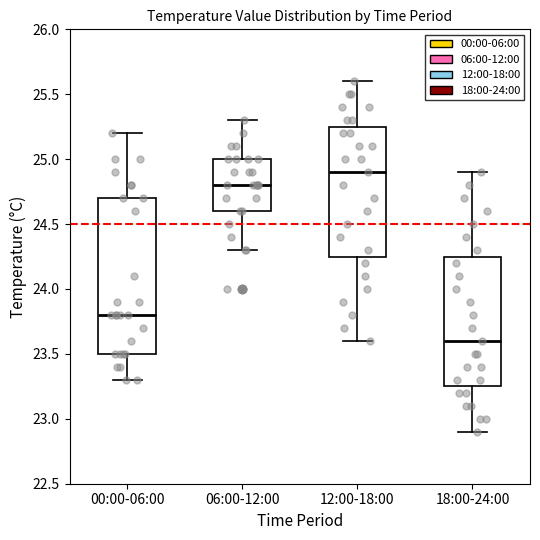

Reading left to right, read every box against the y-axis: the position of its median line, the range the box covers, and the ends of its whiskers. The values are not printed on the chart, so give them approximately, as read against the axis.

00:00-06:00: median 23.80, box 23.50 to 24.70, whiskers 23.30 to 25.20
06:00-12:00: median 24.80, box 24.60 to 25.00, whiskers 24.30 to 25.30
12:00-18:00: median 24.90, box 24.25 to 25.25, whiskers 23.60 to 25.60
18:00-24:00: median 23.60, box 23.25 to 24.25, whiskers 22.90 to 24.90